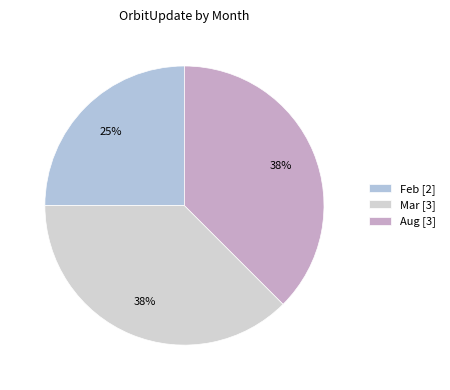

What is the change in value from Feb to Mar?

+1